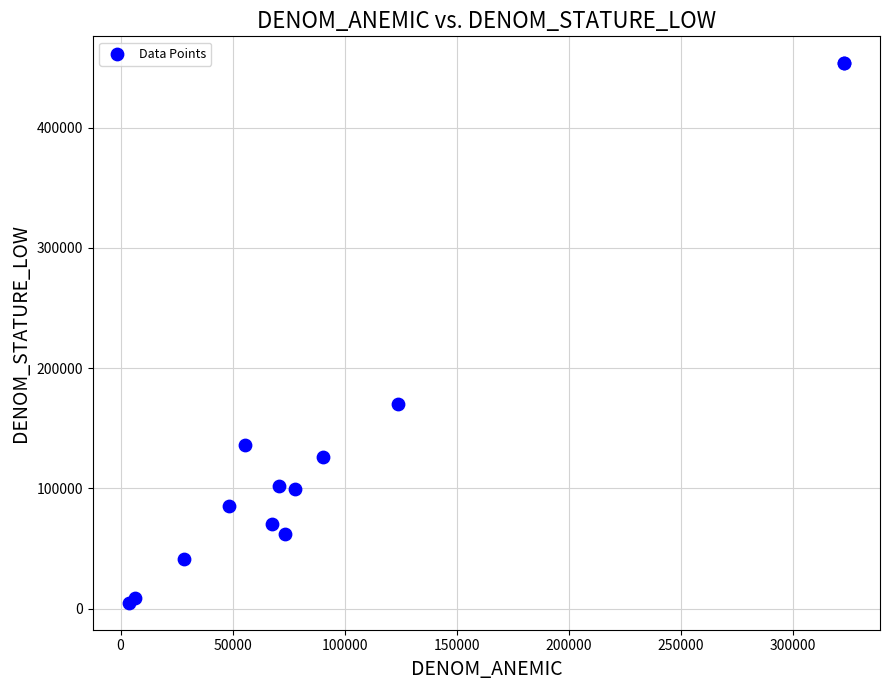

What Y value in the scatter plot is closest to 229172?

170035